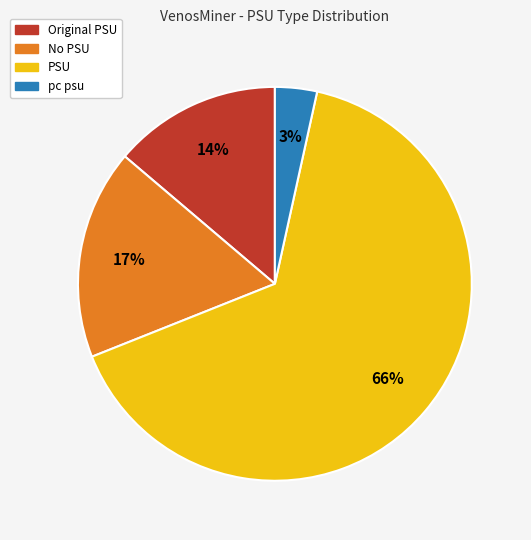

Which has a higher value, pc psu or No PSU?

No PSU